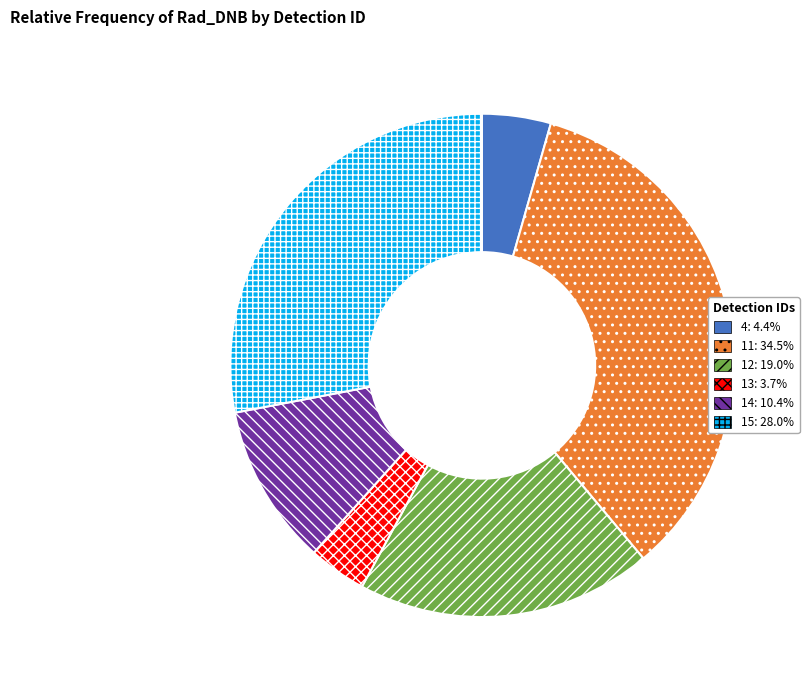

The 11 slice represents 21% of the pie. True or false?

False